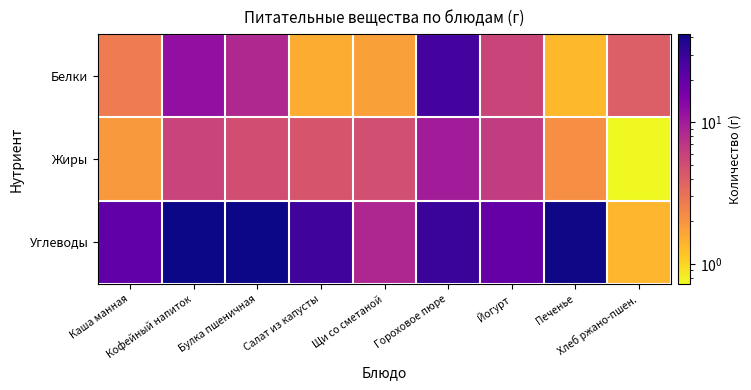

Reading right to left, transcribe all the data shown in this chart.

Белки: Хлеб ржано-пшен.=4.0	Печенье=1.4	Йогурт=5.6	Гороховое пюре=27.3	Щи со сметаной=1.8	Салат из капусты=1.5	Булка пшеничная=8.4	Кофейный напиток=12.1	Каша манная=2.6
Жиры: Хлеб ржано-пшен.=0.7	Печенье=2.1	Йогурт=6.4	Гороховое пюре=9.9	Щи со сметаной=4.9	Салат из капусты=4.5	Булка пшеничная=5.0	Кофейный напиток=5.8	Каша манная=1.9
Углеводы: Хлеб ржано-пшен.=1.4	Печенье=41.1	Йогурт=19.4	Гороховое пюре=30.0	Щи со сметаной=8.5	Салат из капусты=27.8	Булка пшеничная=41.8	Кофейный напиток=41.9	Каша манная=20.5